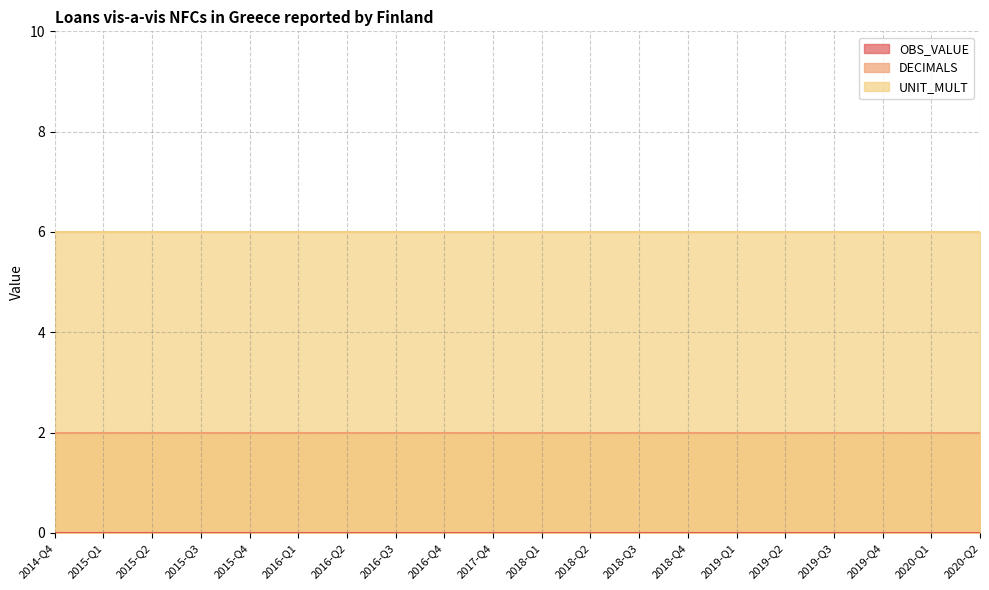

True or false: DECIMALS and OBS_VALUE cross at least once.

False